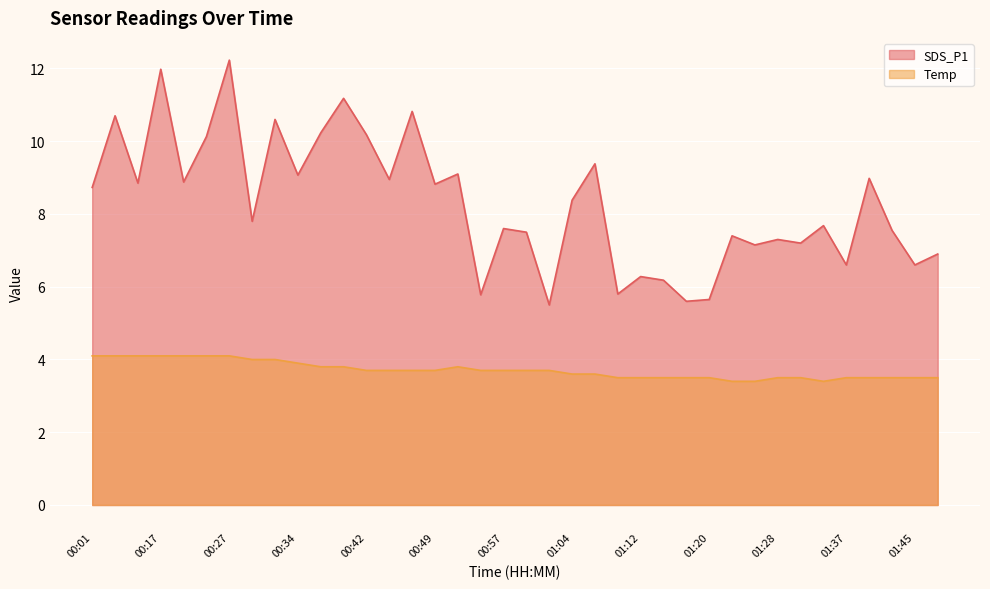

At which label is Temp closest to 3?

01:23